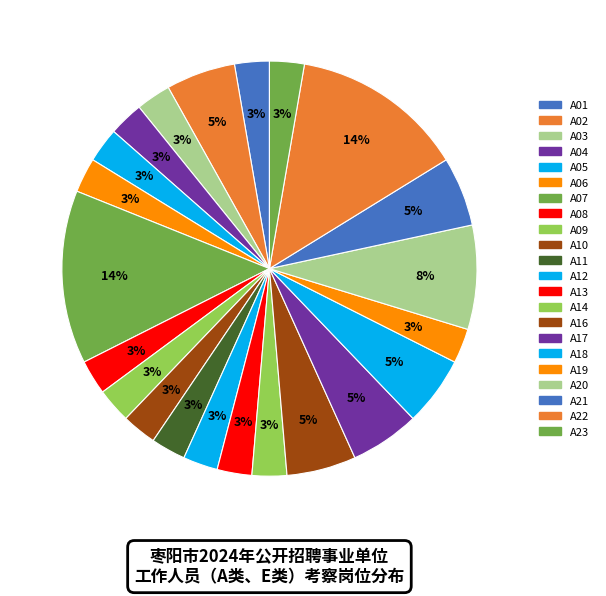

Count the number of slices in the pie.

22